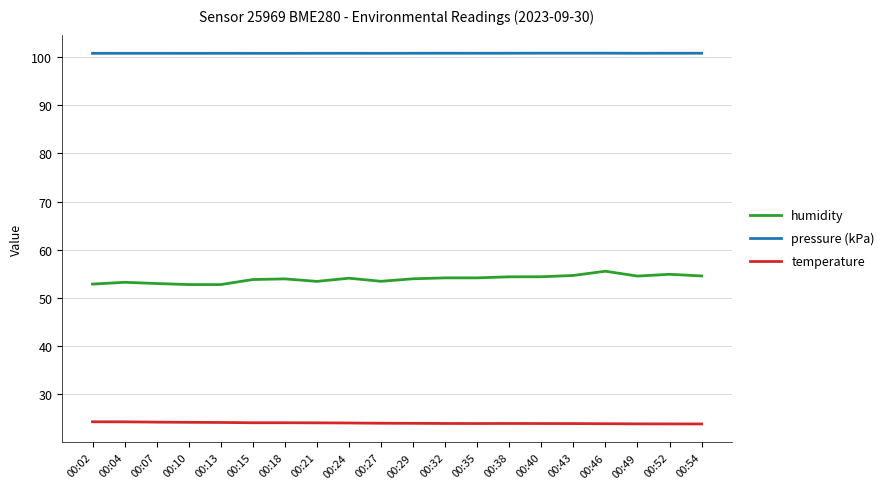

Is it true that temperature equals 24.0 at 00:38?

True